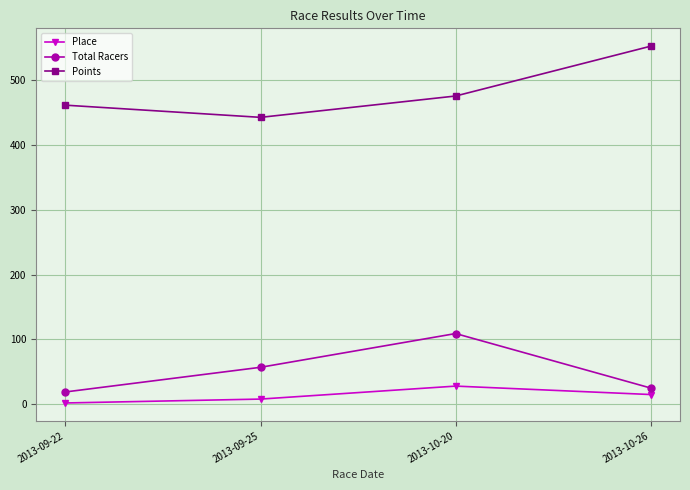

What is the label of the 4th point from the left?

2013-10-26